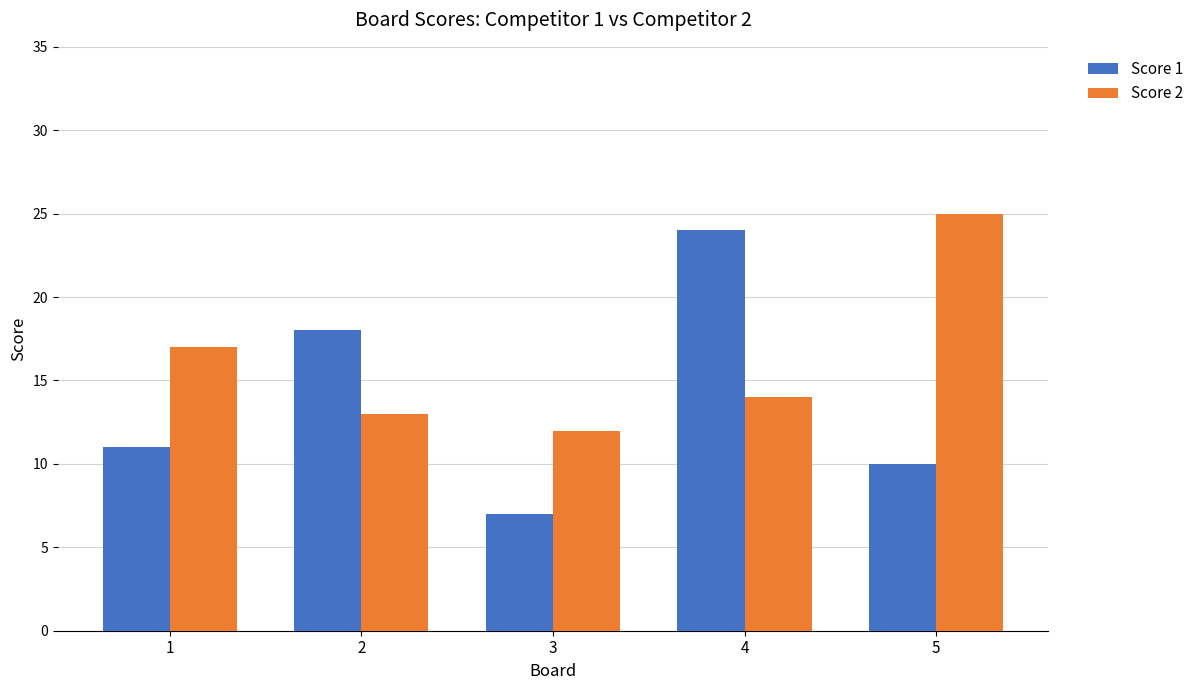

Which series has the widest spread of values?

Score 1